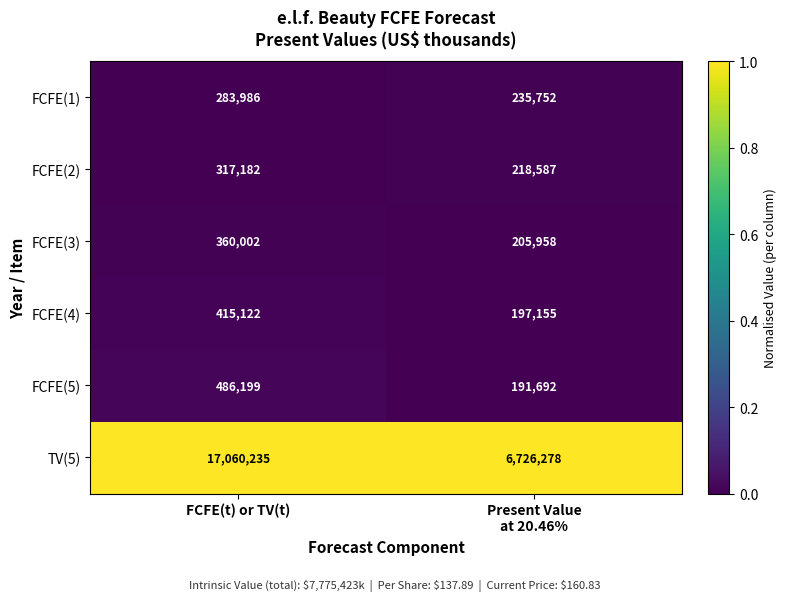

Which series has the largest range (max minus min)?

TV(5)